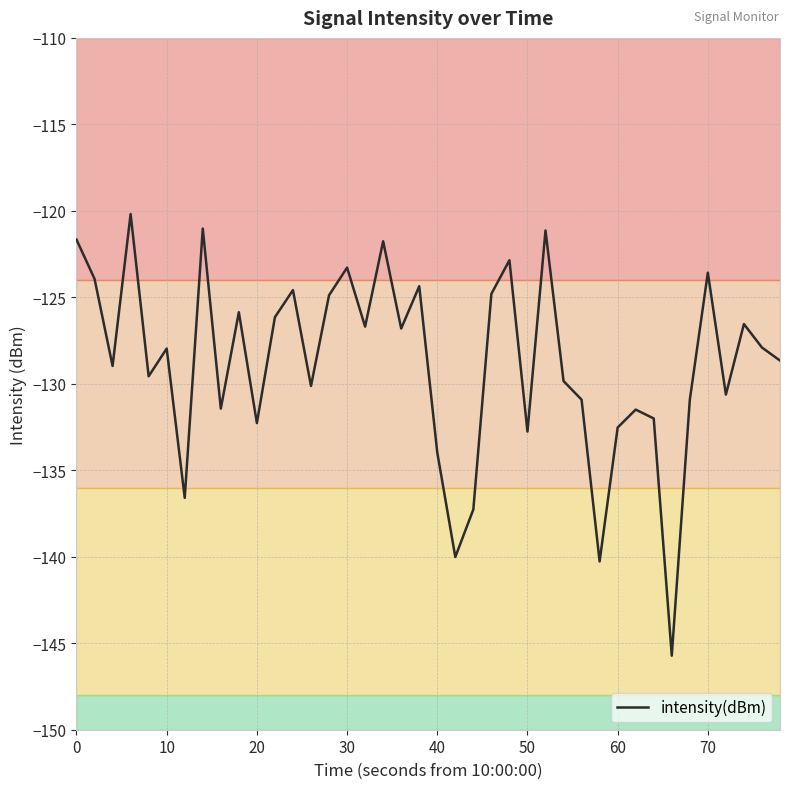

What is the maximum value shown in the chart?

-120.2